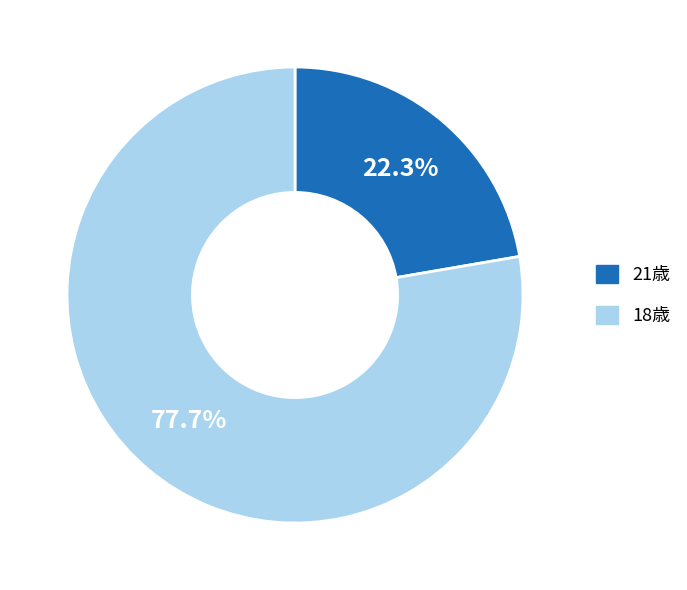

Combined, what portion of the pie is 18歳 and 21歳?

100.0%